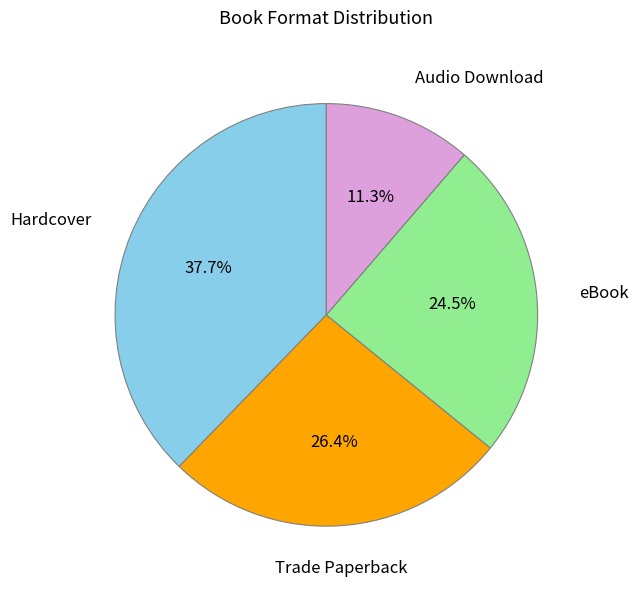

To the nearest percent, what is the difference between the largest and smallest slice percentages?

26%